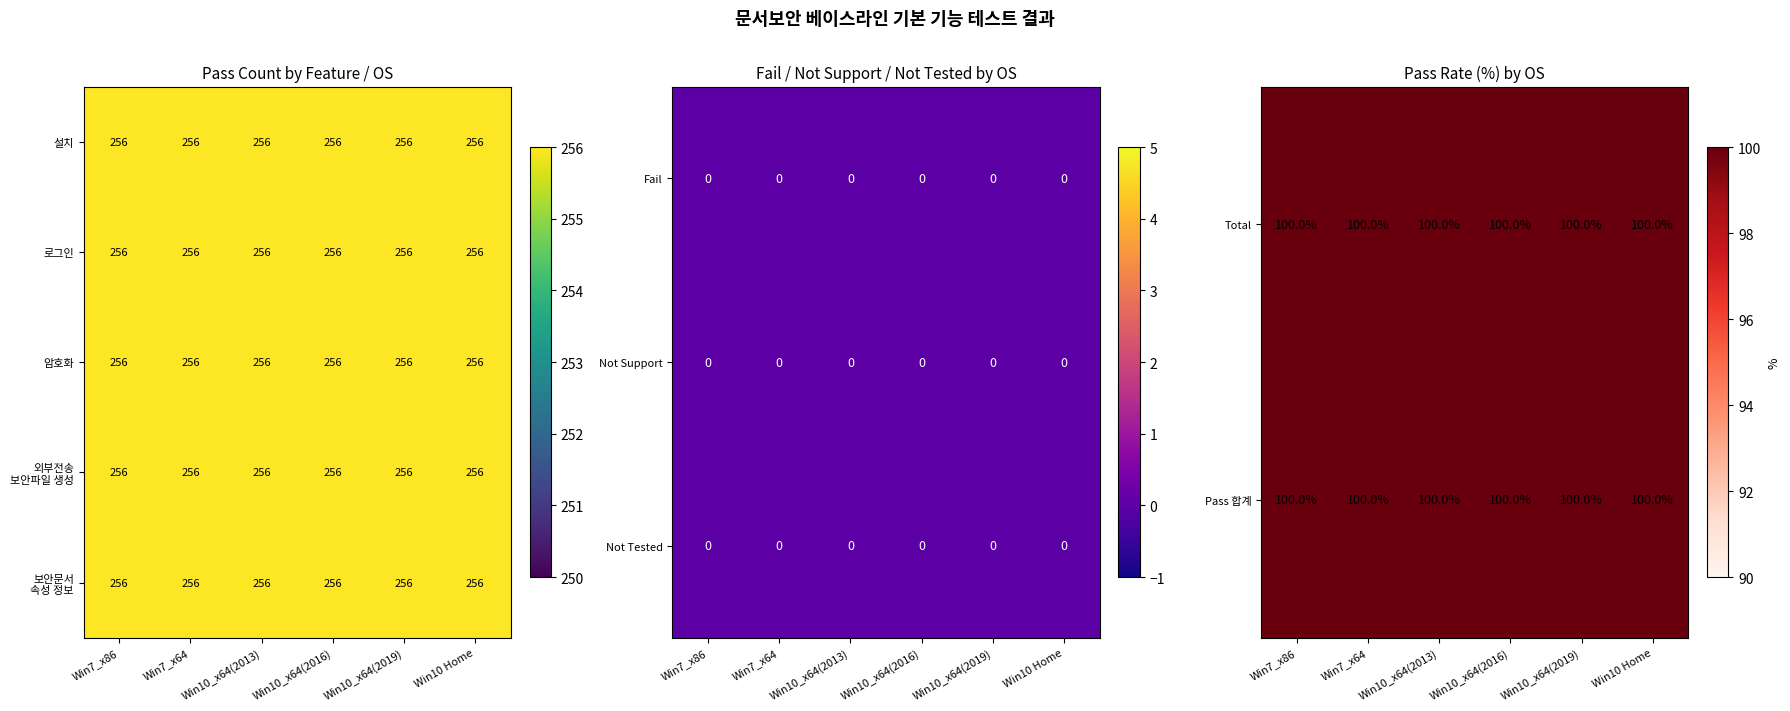

What is the difference between the highest and lowest values at Win10_x64(2013)?

256